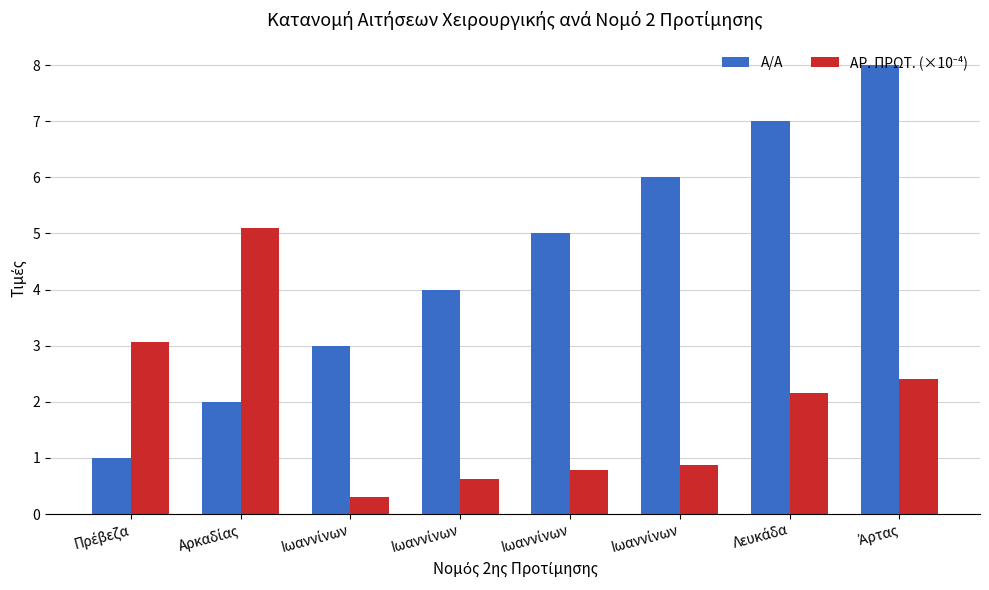

What is the sum of the Α/Α values at Ιωαννίνων and Λευκάδα?

11.0